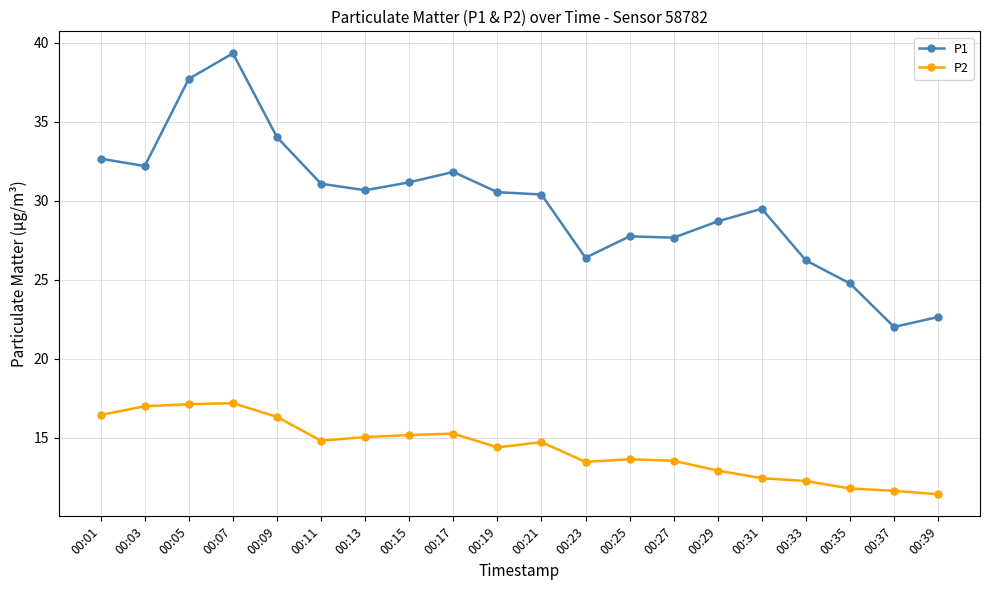

At which label does P2 first exceed 14?

00:01